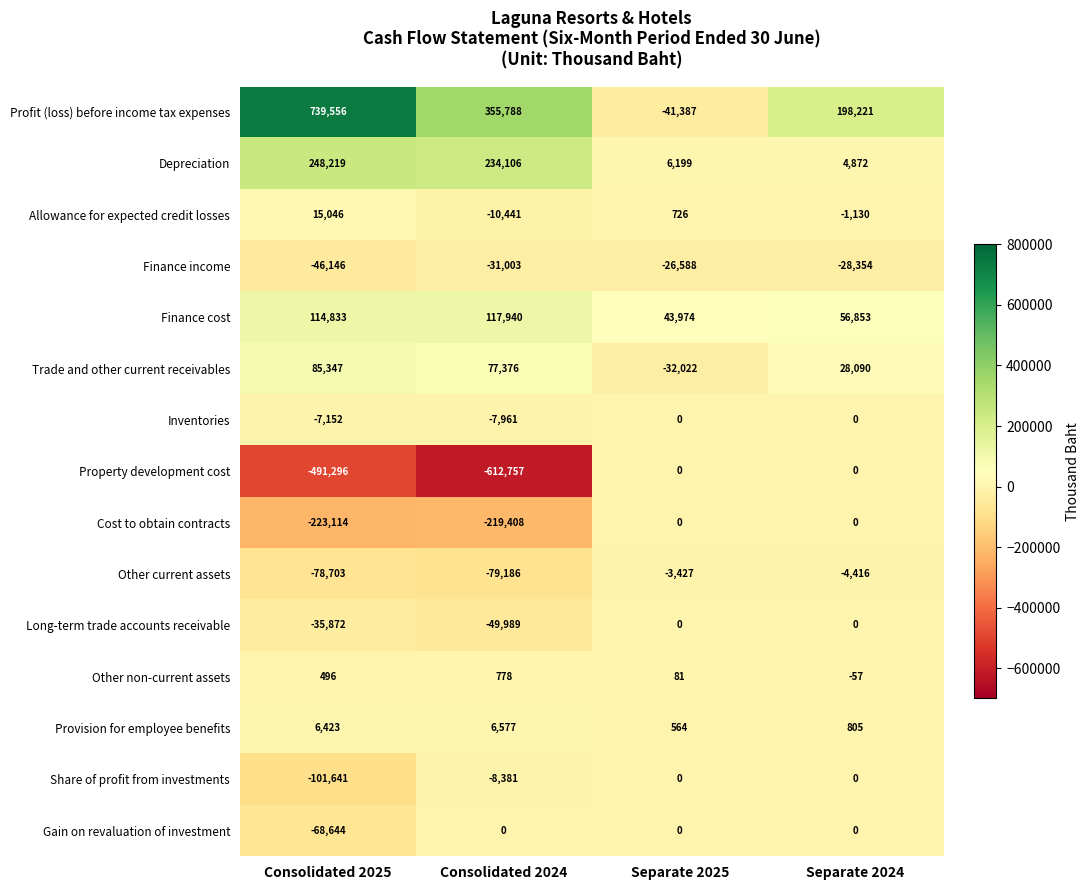

How many data points does each series have?

4